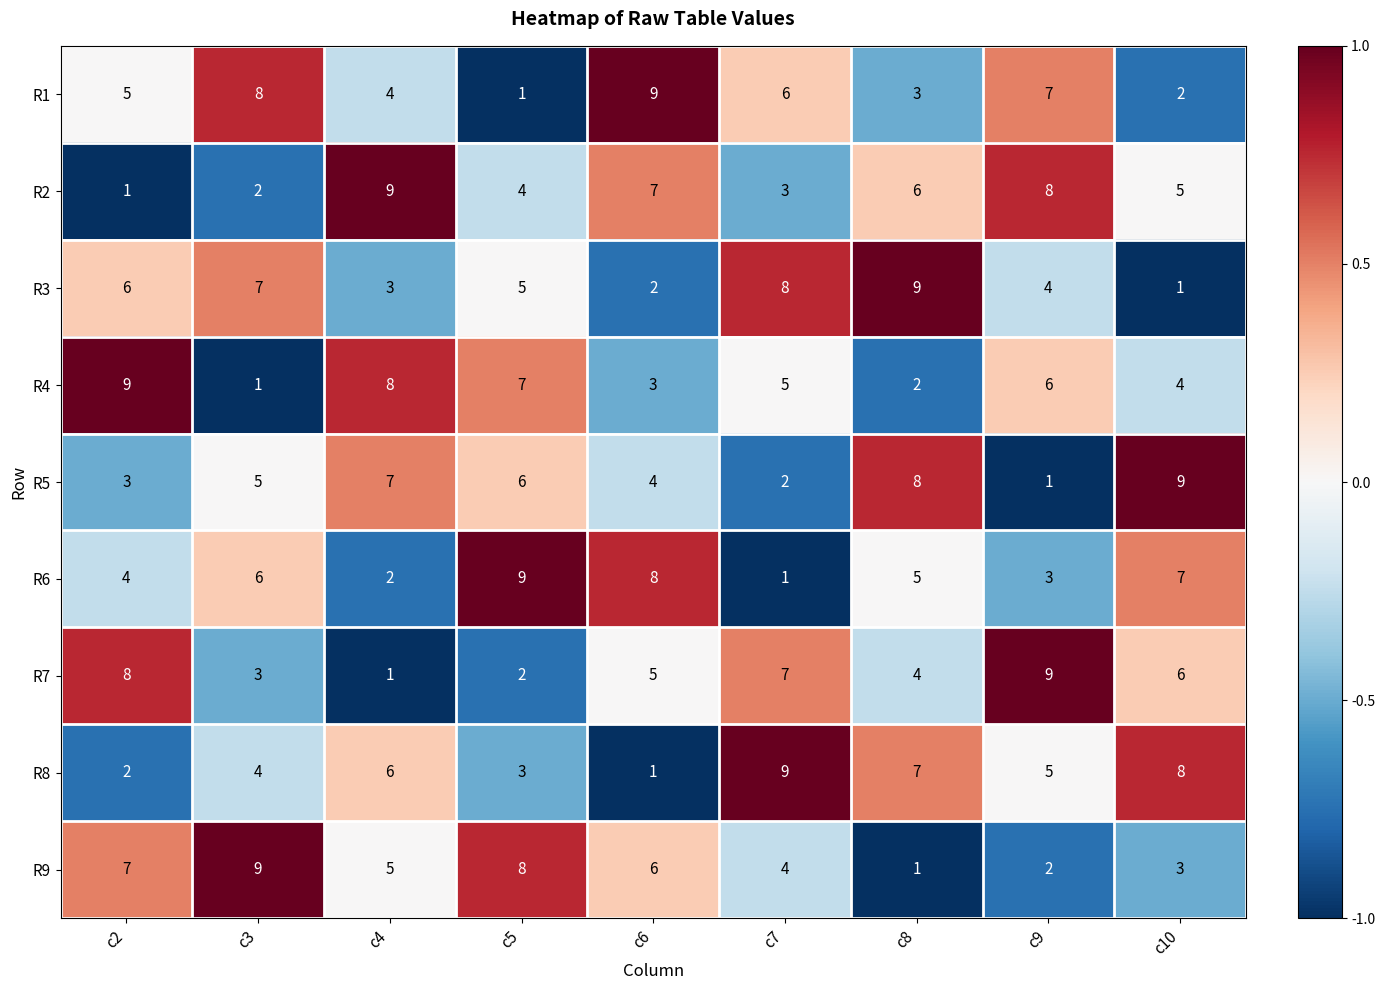

True or false: R2 has a value of 5 at c10.

True